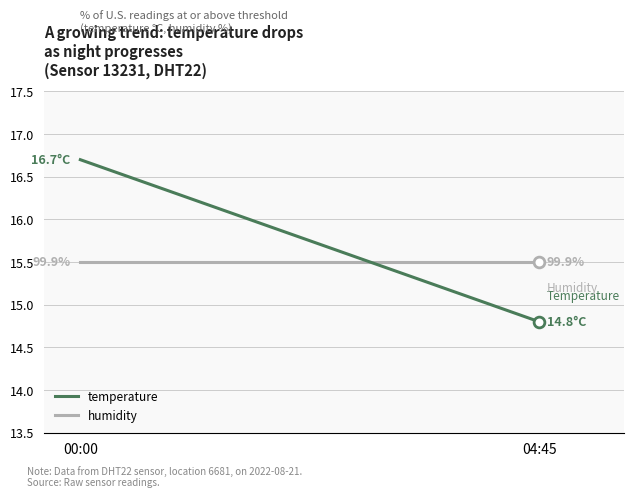

Which series has the largest range (max minus min)?

temperature